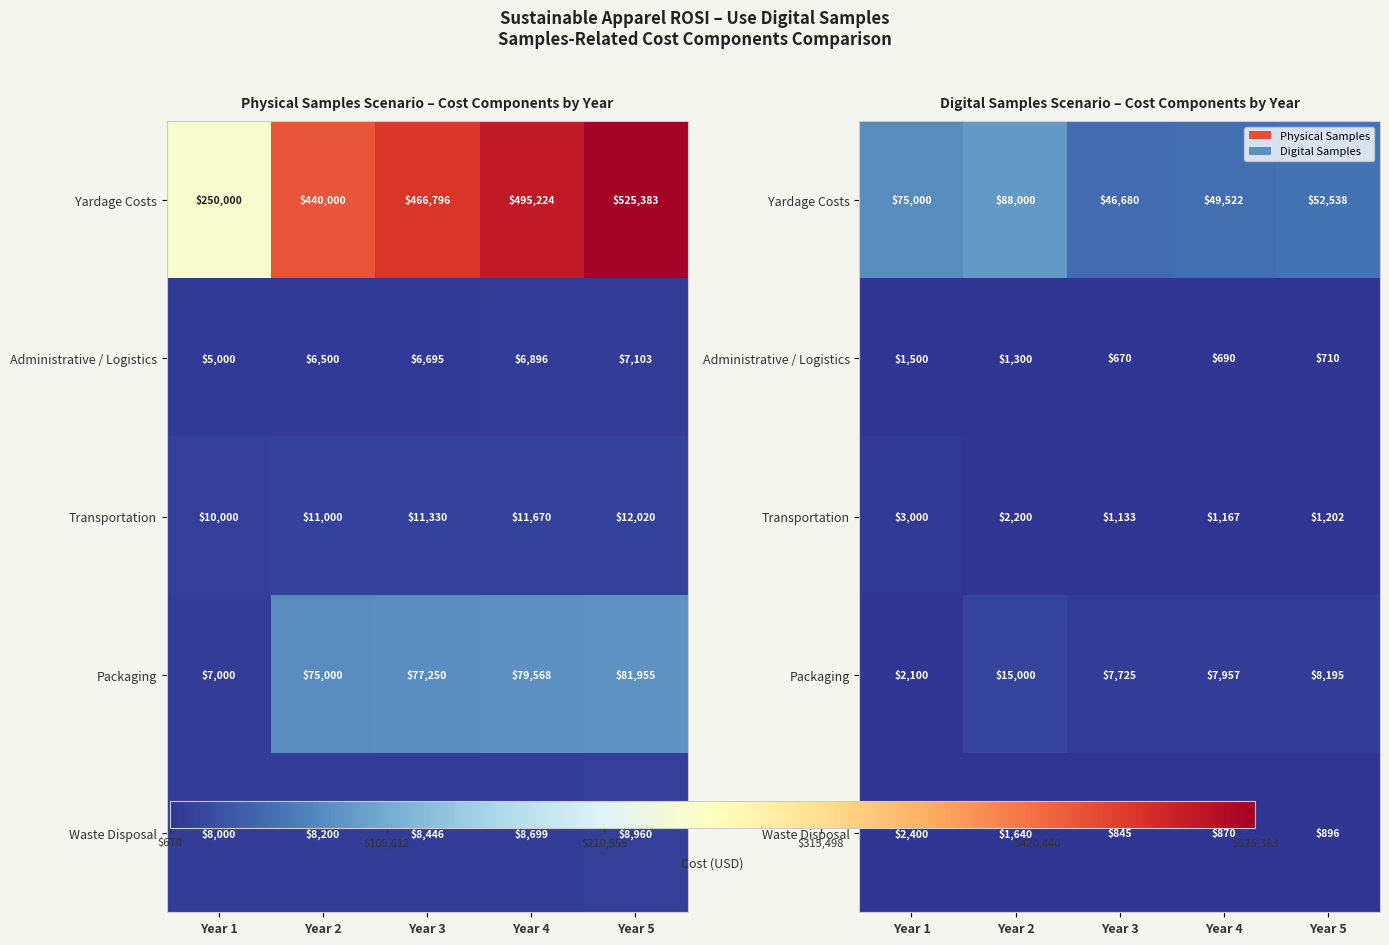

Where does the Yardage Costs series first go above 52538?

Year 1